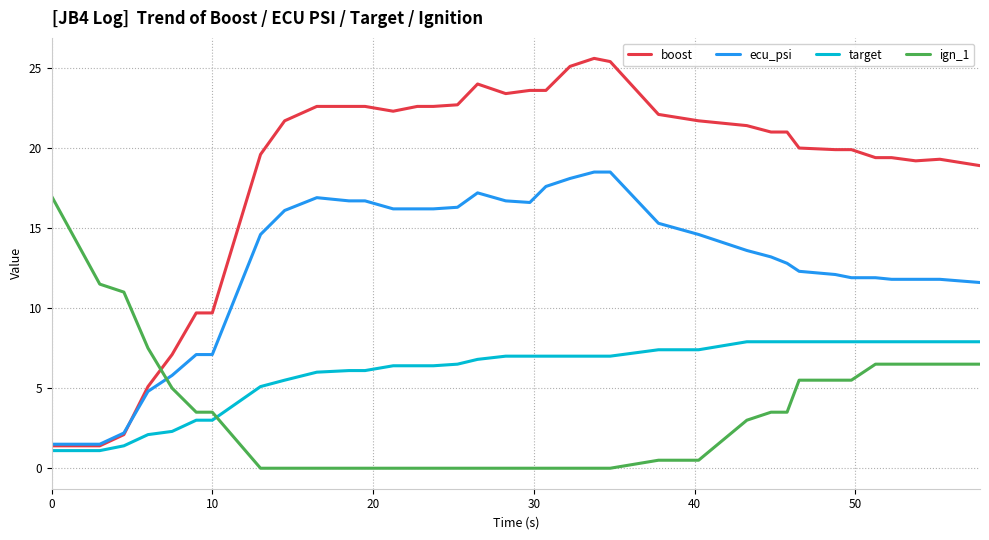

Which series has the largest total across all categories?

boost